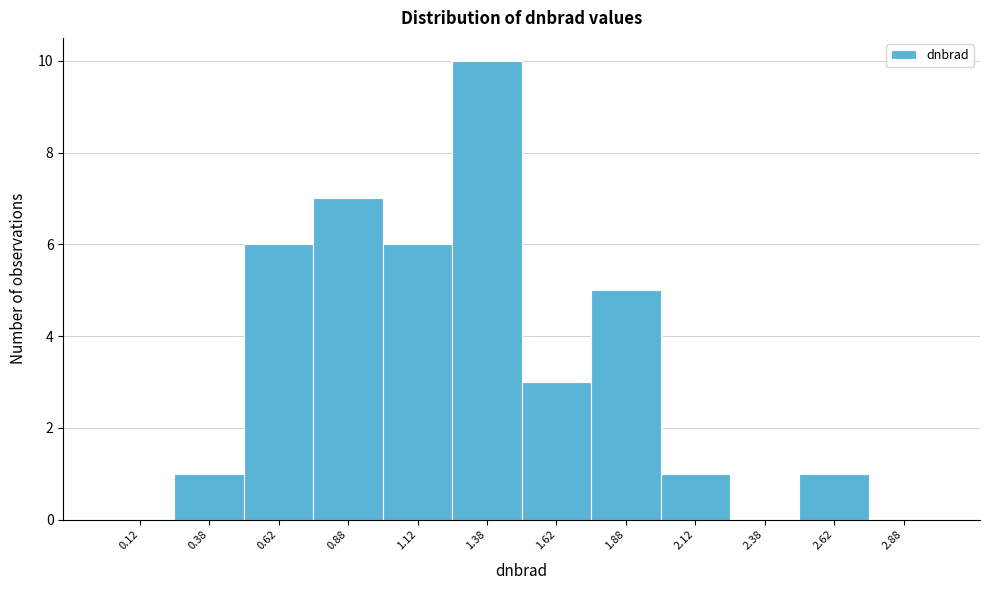

Reading left to right, transcribe this chart: for each bar, give the range it covers on the x-axis and its height. The values are not printed on the chart, so give them approximately, as read against the axis.

0.00 to 0.25: 0
0.25 to 0.50: 1
0.50 to 0.75: 6
0.75 to 1.00: 7
1.00 to 1.25: 6
1.25 to 1.50: 10
1.50 to 1.75: 3
1.75 to 2.00: 5
2.00 to 2.25: 1
2.25 to 2.50: 0
2.50 to 2.75: 1
2.75 to 3.00: 0